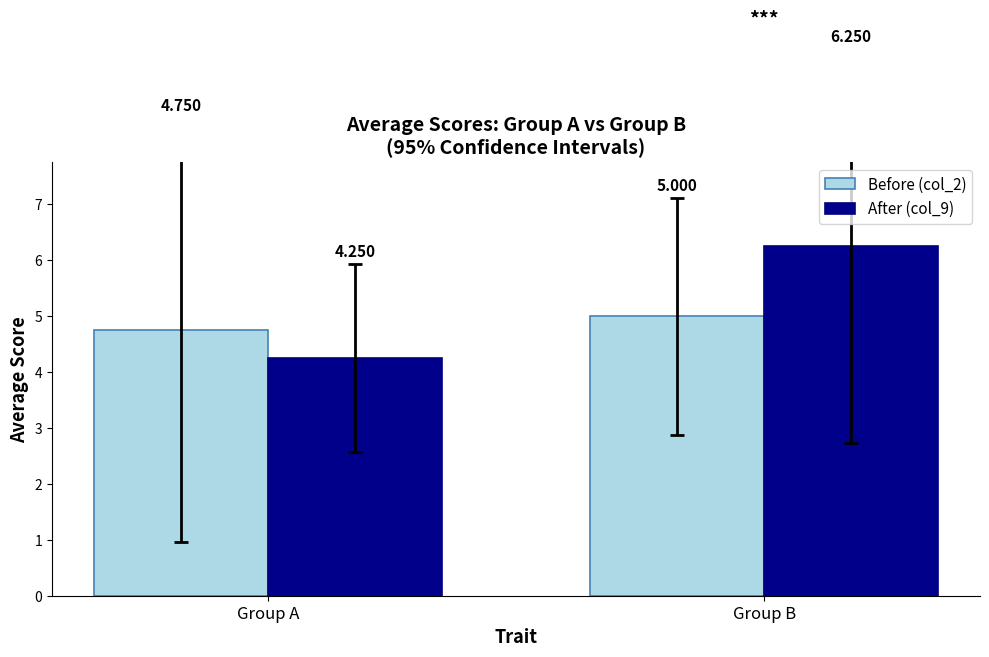

What is the value of the Before (col_2) bar at the 2nd from the left?

5.0